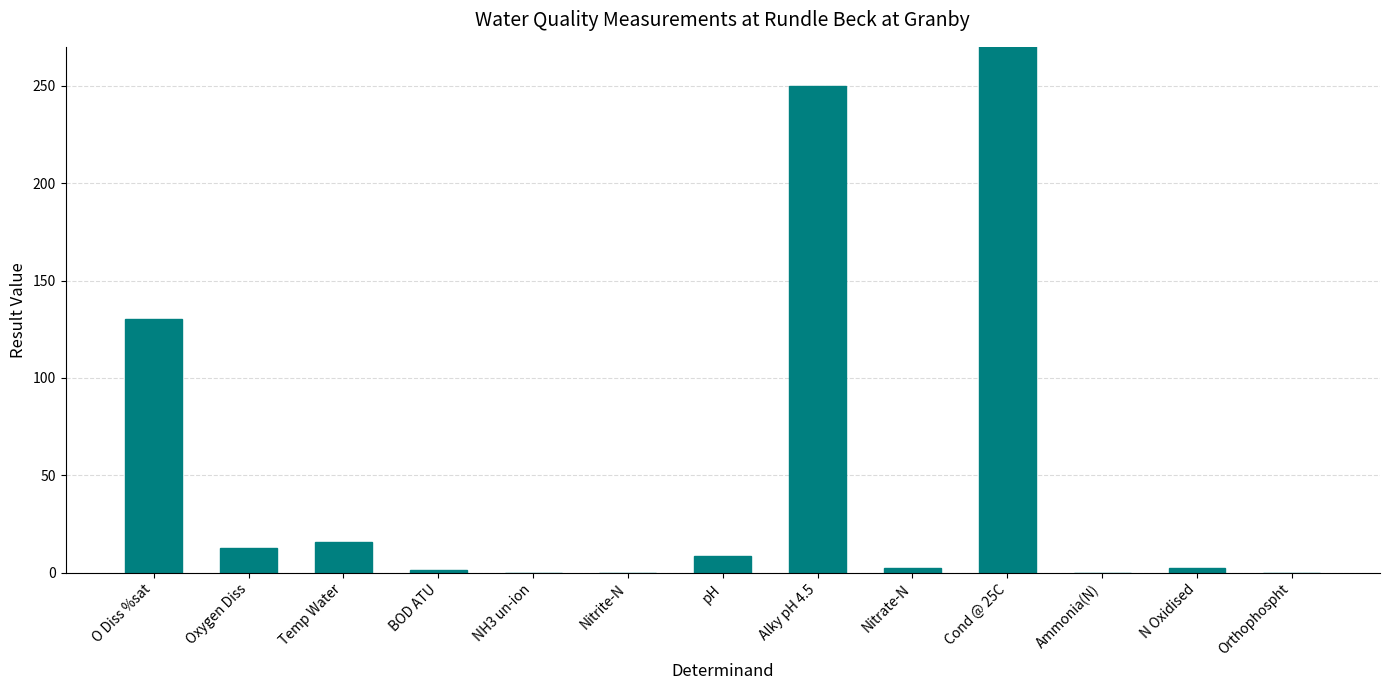

Reading left to right, what are all the values shown in this chart?

O Diss %sat=130.5	Oxygen Diss=12.9	Temp Water=15.7	BOD ATU=1.5	NH3 un-ion=0.0	Nitrite-N=0.0	pH=8.4	Alky pH 4.5=250.0	Nitrate-N=2.7	Cond @ 25C=847.0	Ammonia(N)=0.0	N Oxidised=2.7	Orthophospht=0.0